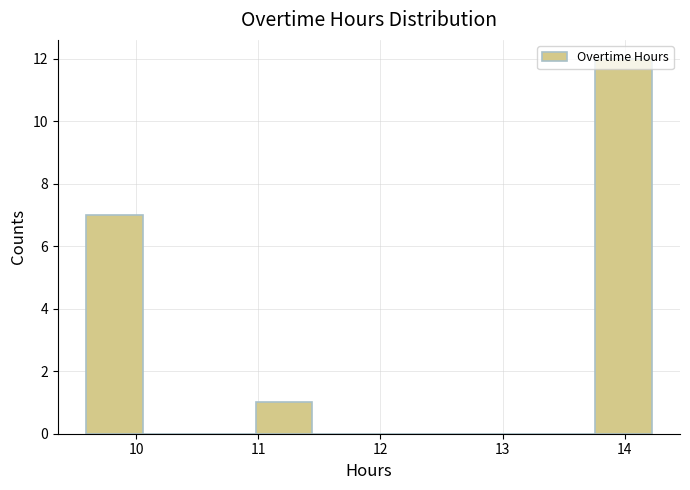

What is the height of the bar covering 9.6 to 10.1 on the x-axis? Neither the bar edges nor the heights are printed on the chart, so give them approximately, as read against the axes.

7